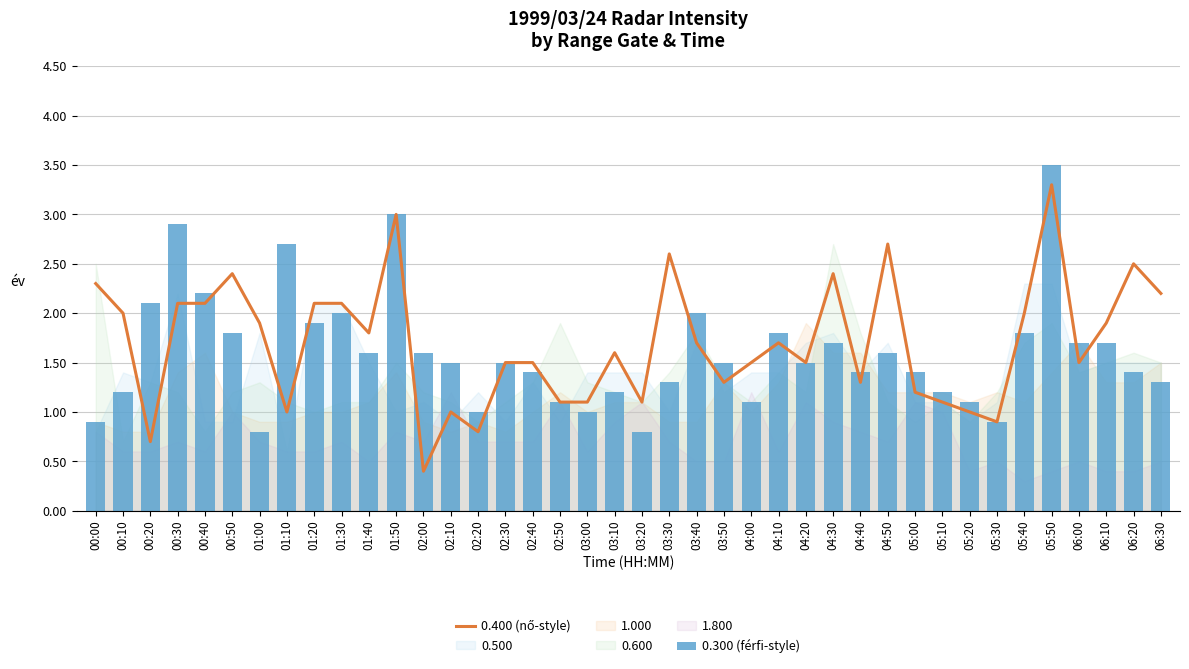

What is the maximum value shown in the chart?

3.5